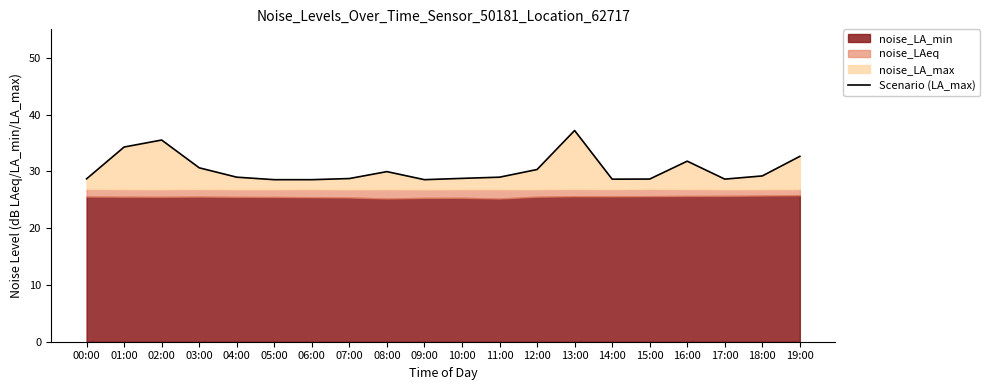

What is the sum of the values at 19:00 and 18:00?

61.8